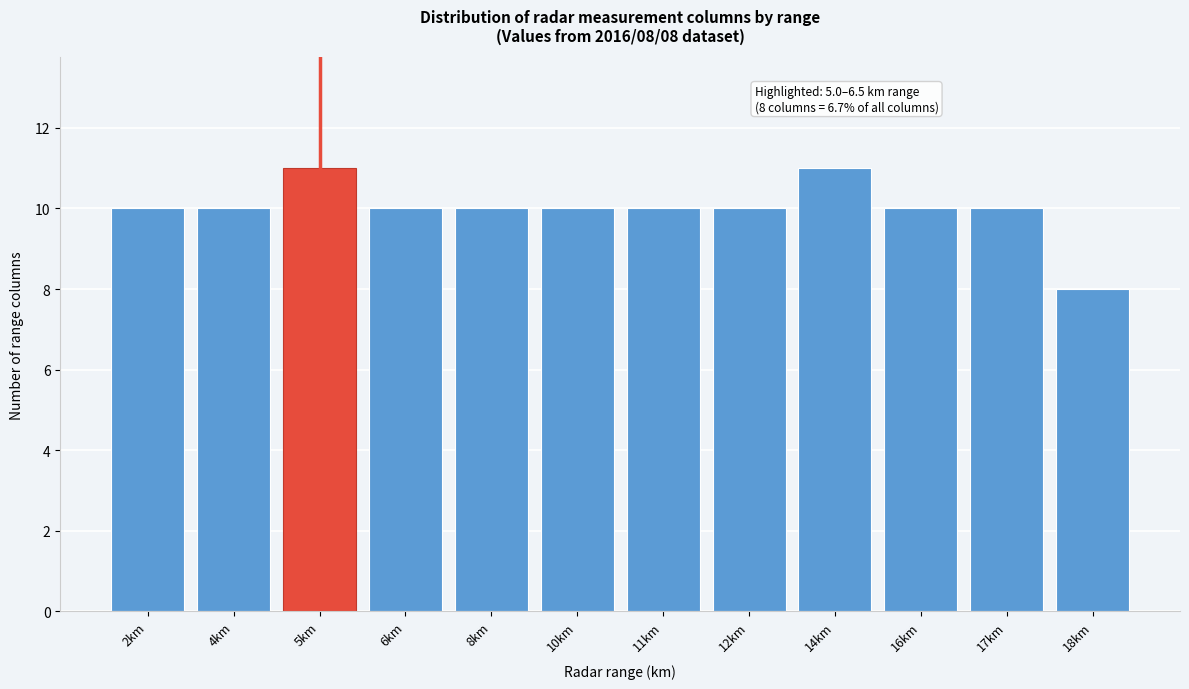

Reading left to right, transcribe all the data shown in this chart.

10	10	11	10	10	10	10	10	11	10	10	8